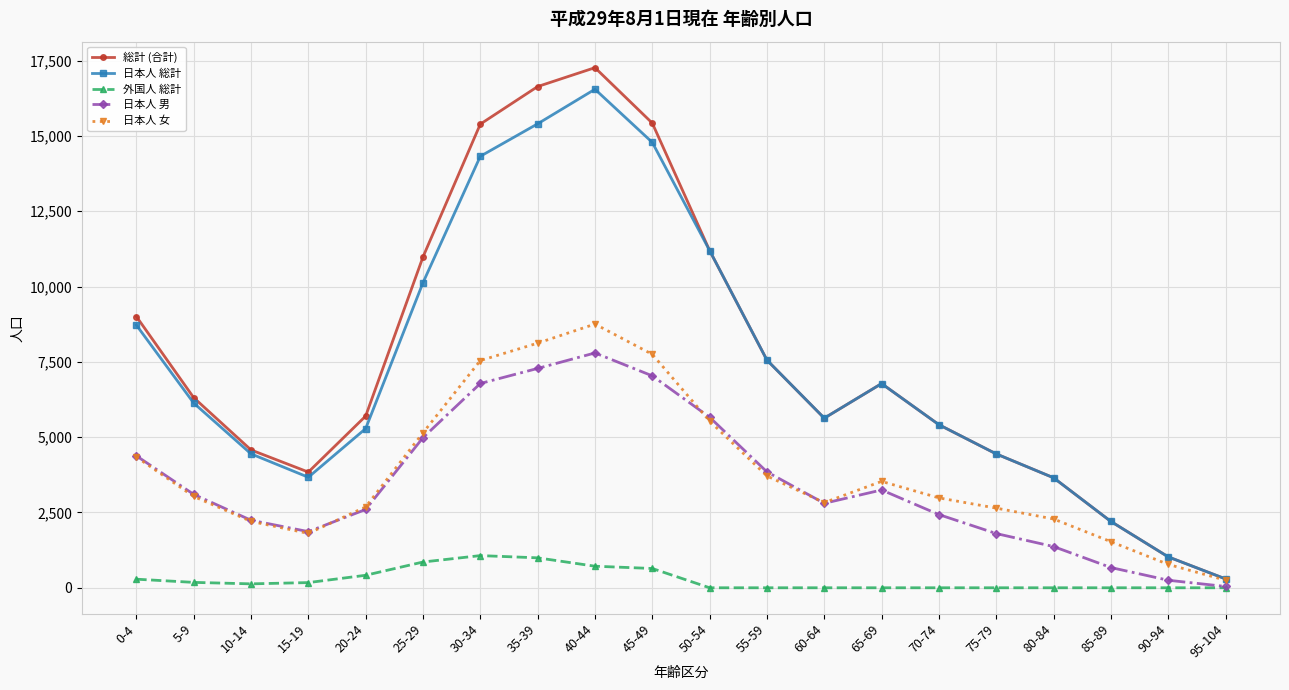

What are all the series names shown in the legend?

総計 (合計), 日本人 総計, 外国人 総計, 日本人 男, 日本人 女